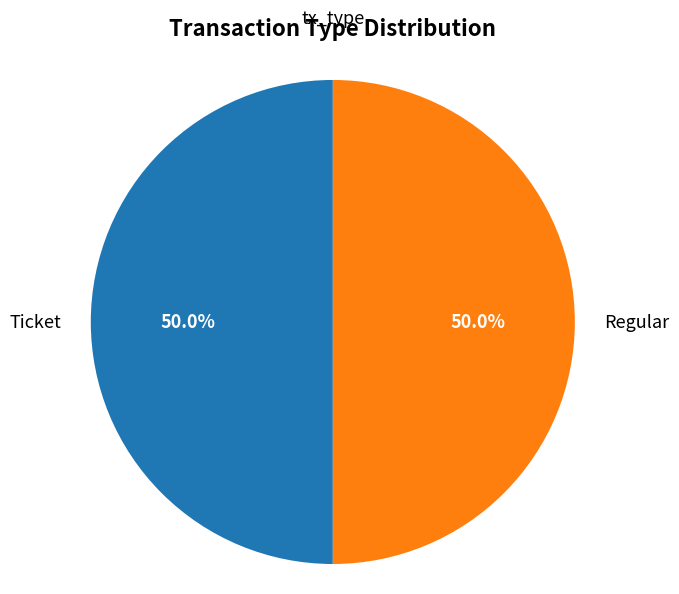

How many segments does this pie chart have?

2